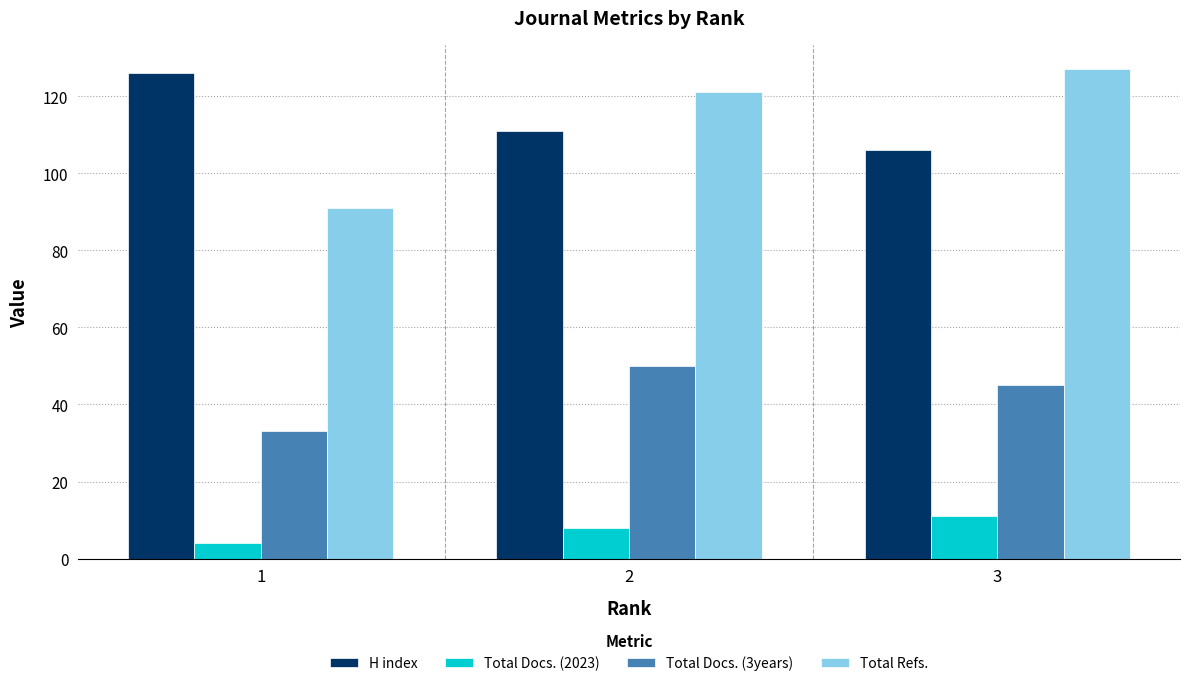

True or false: H index has a value of 126 at 1.

True